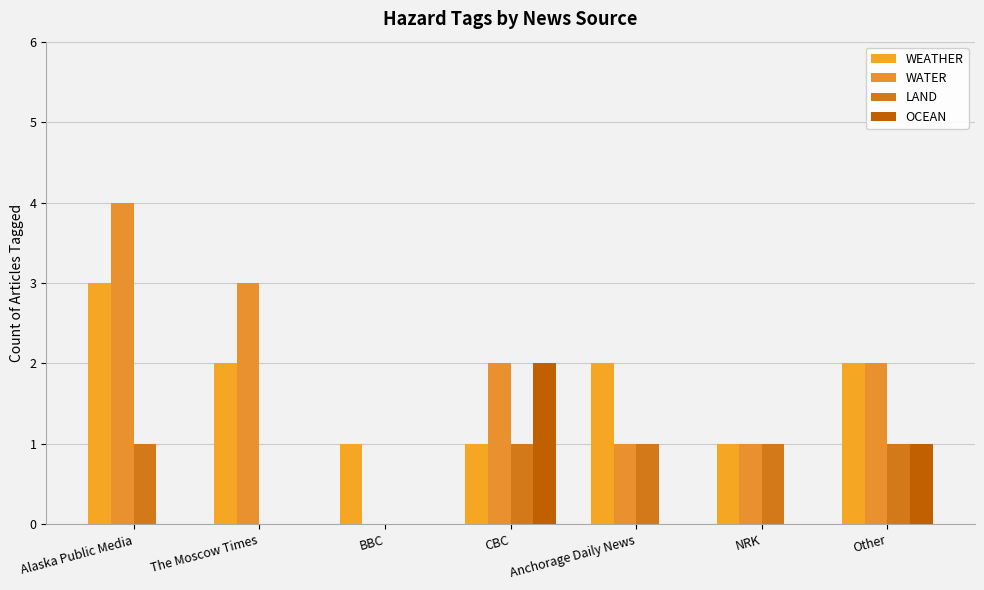

Read the WEATHER value at BBC.

1